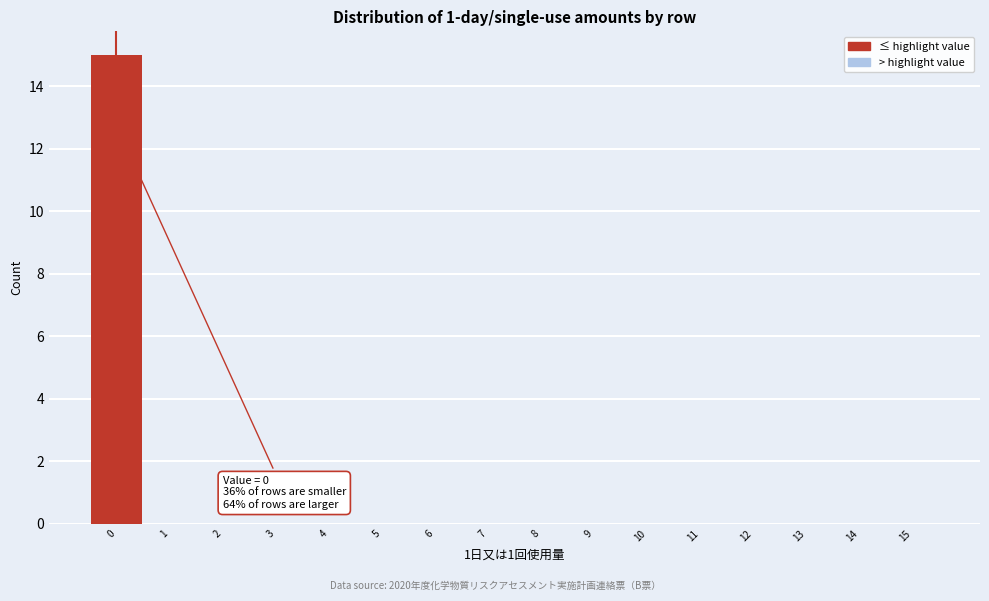

Which range on the x-axis has the tallest bar?

-0.5 to 0.5